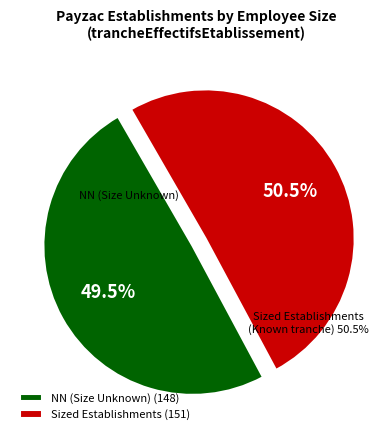

True or false: NN accounts for 49% of the total.

True